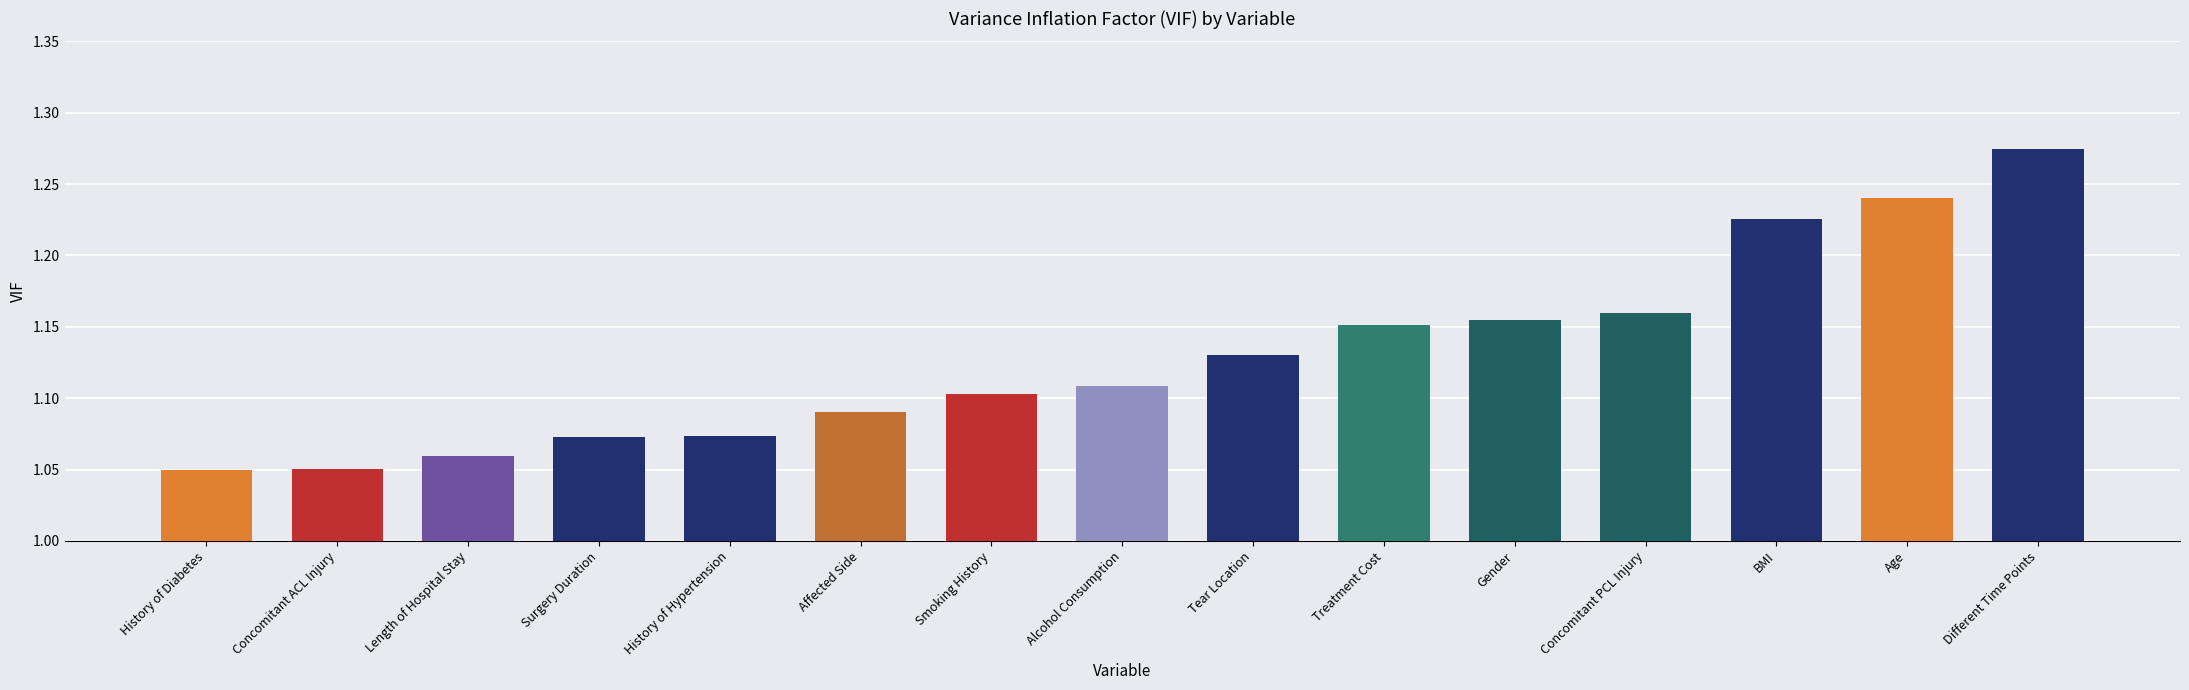

True or false: the data shows 1.1 at Tear Location.

True